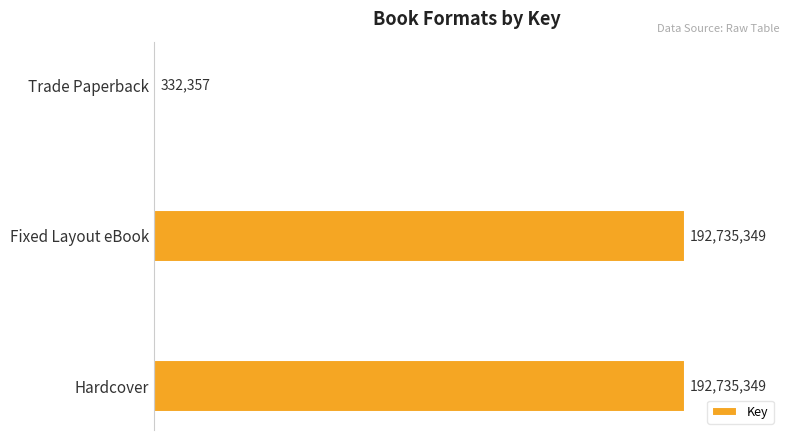

What is the sum of all values?

385803055